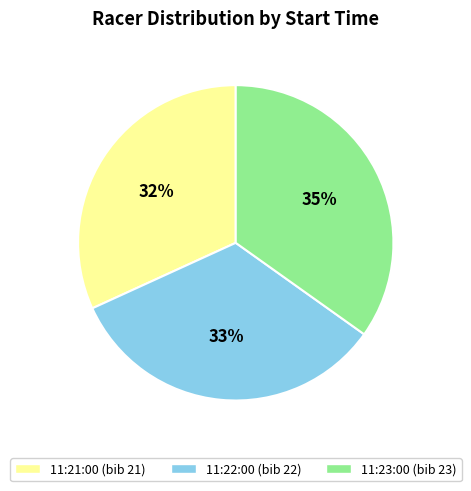

Rank the categories by value from lowest to highest.

11:21:00, 11:22:00, 11:23:00